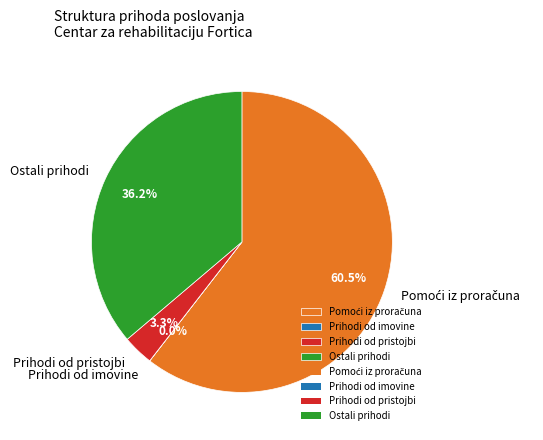

To the nearest percent, what percentage of the pie is Ostali prihodi?

36%